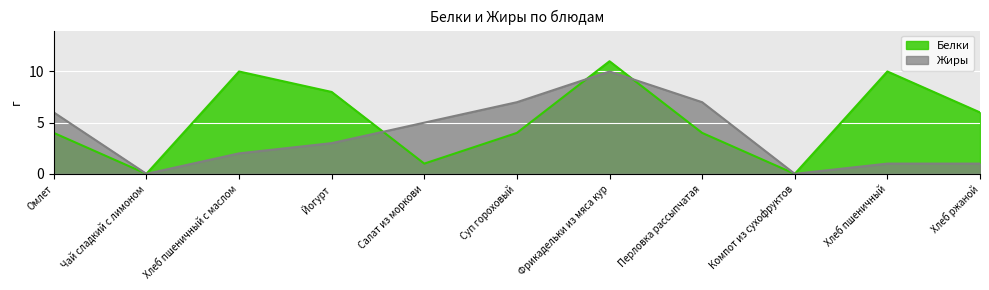

How many interior local valleys does the Жиры series have?

2